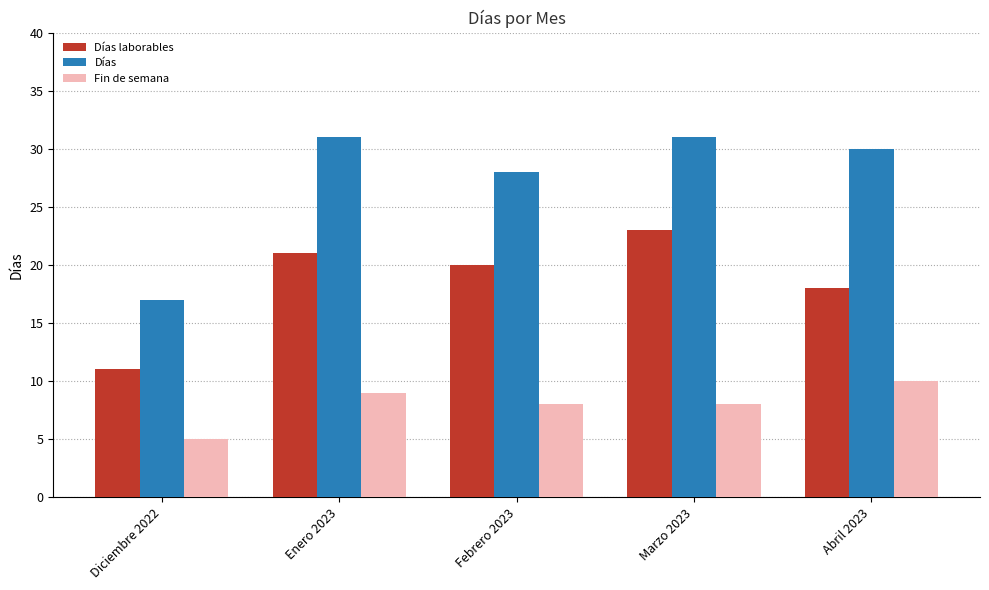

How many values in the Días series are below 30?

2